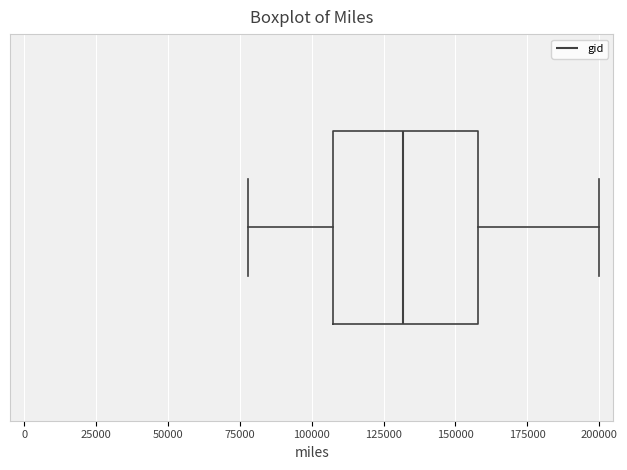

Transcribe this box plot: give where the median line is, the range the box spans, and where the two whiskers end, as read against the x-axis. The values are not printed on the chart, so give them approximately, as read against the axis.

median 130000, box 105000 to 160000, whiskers 80000 to 200000